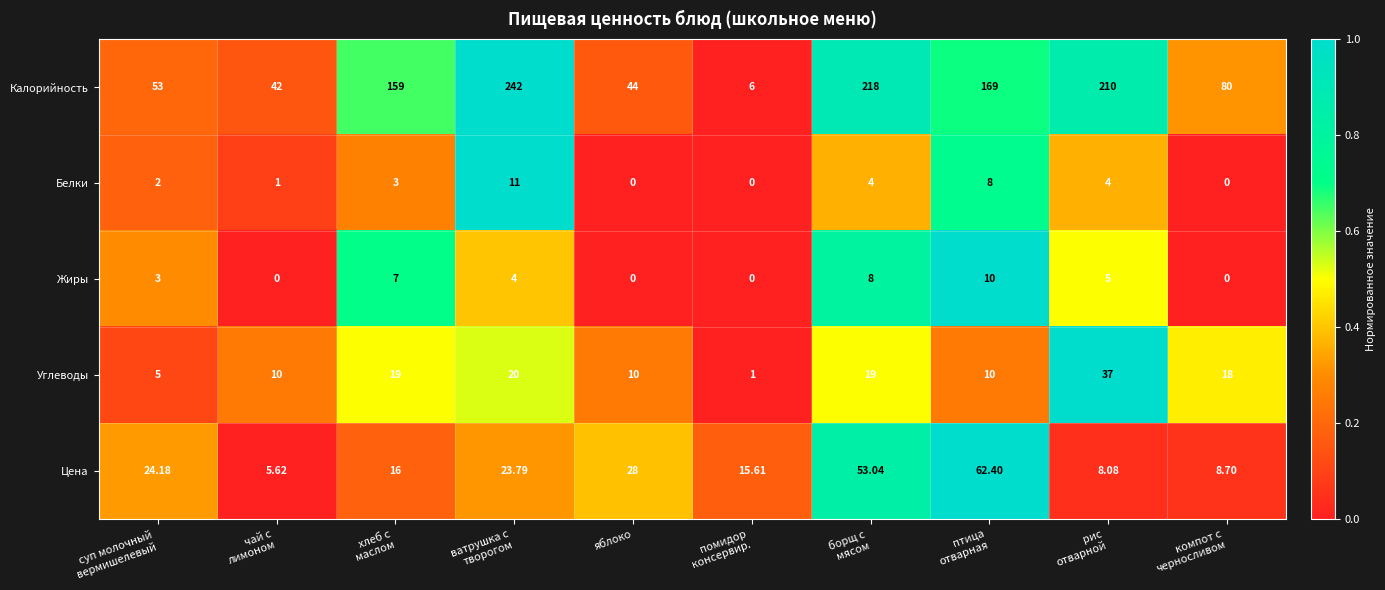

Which series changed the most between ватрушка с
творогом and борщ с
мясом?

Цена